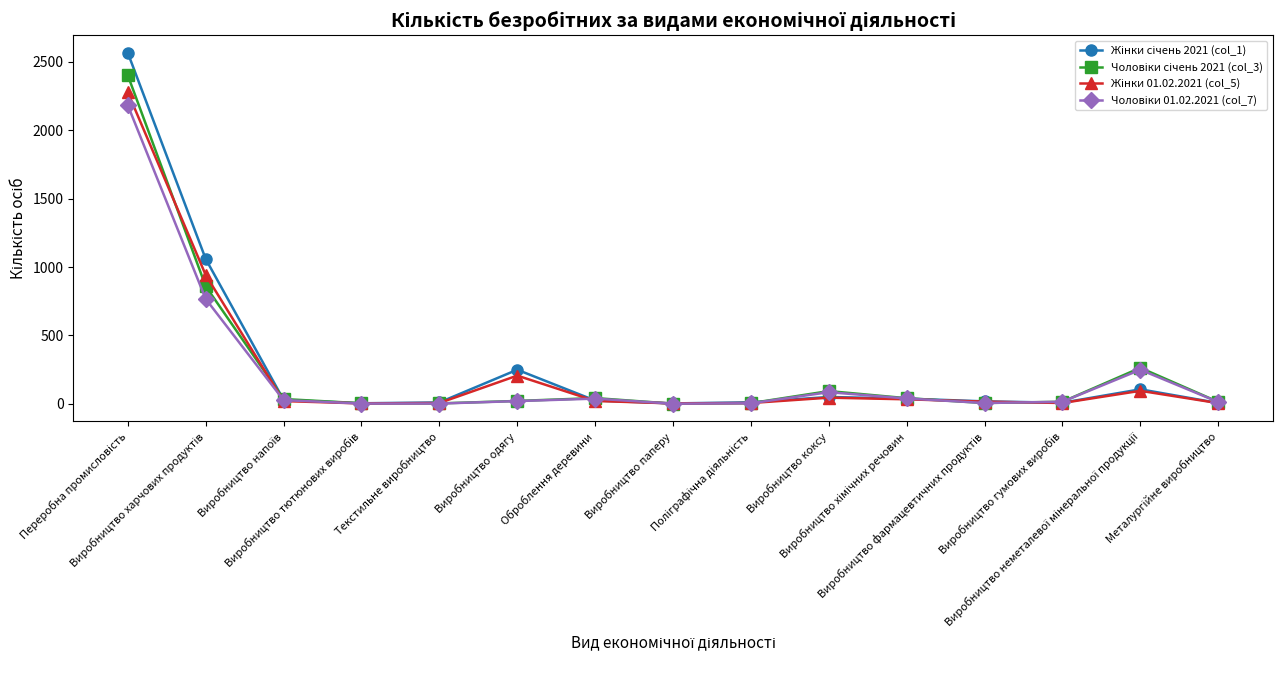

What is the greatest value displayed?

2564